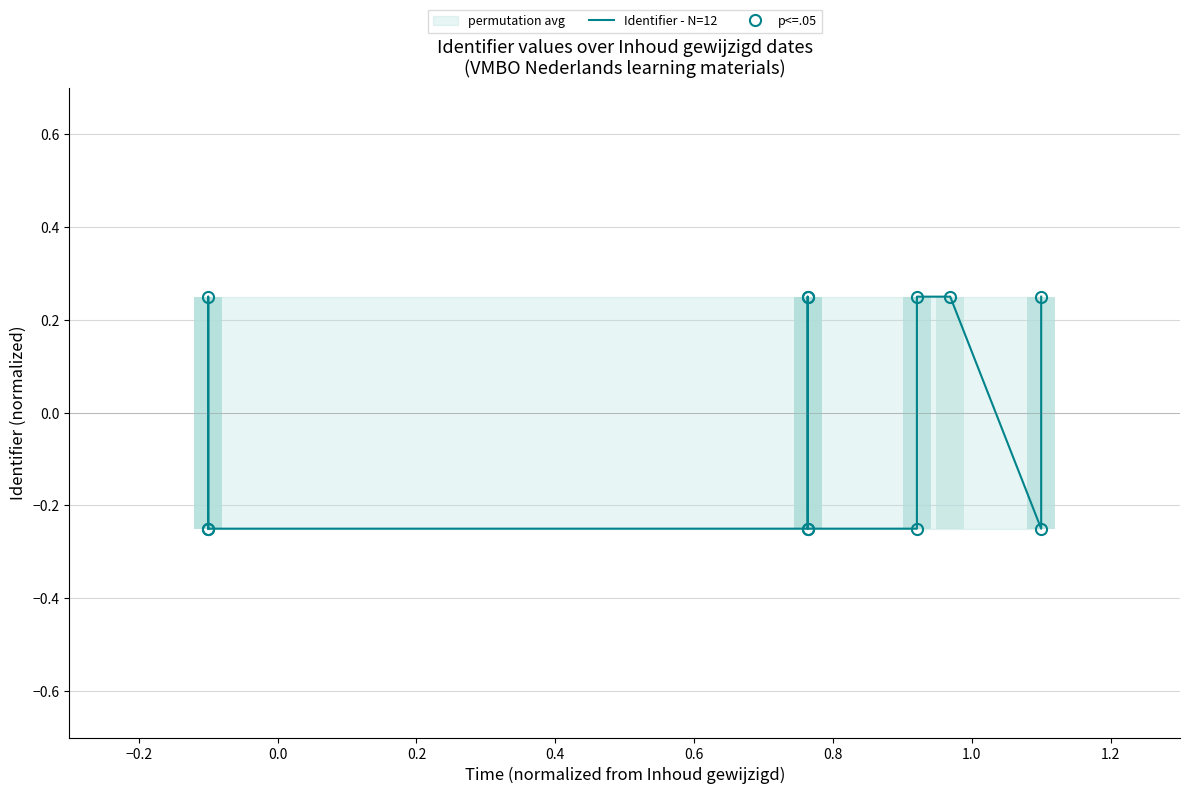

What is the maximum value shown in the chart?

0.3